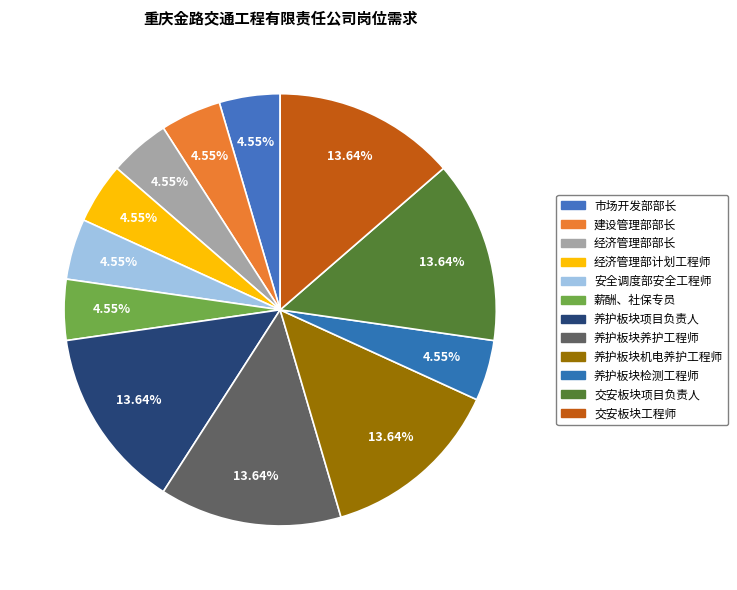

How many segments does this pie chart have?

12